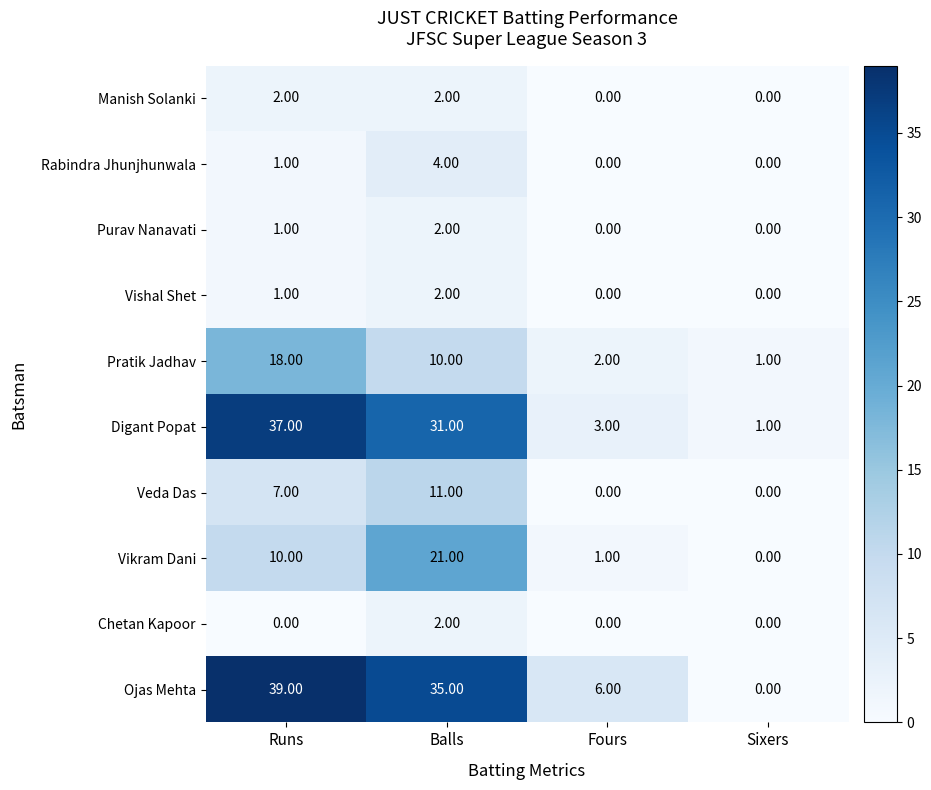

At which label is Purav Nanavati closest to 1?

Runs